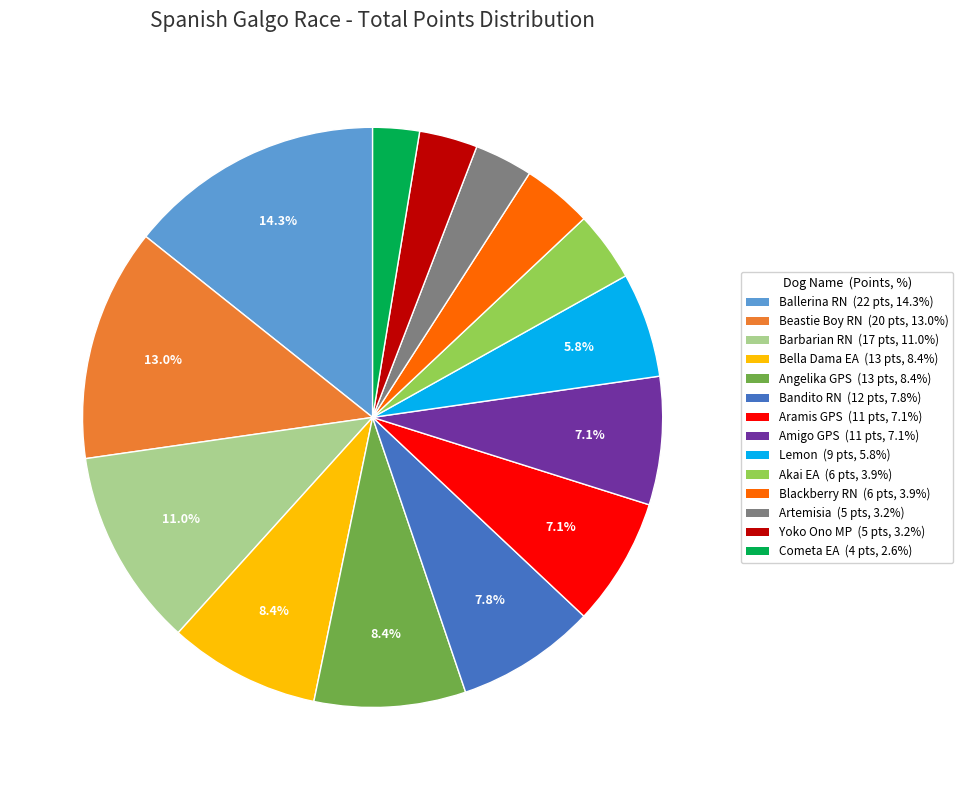

Is there a majority slice in this chart?

No